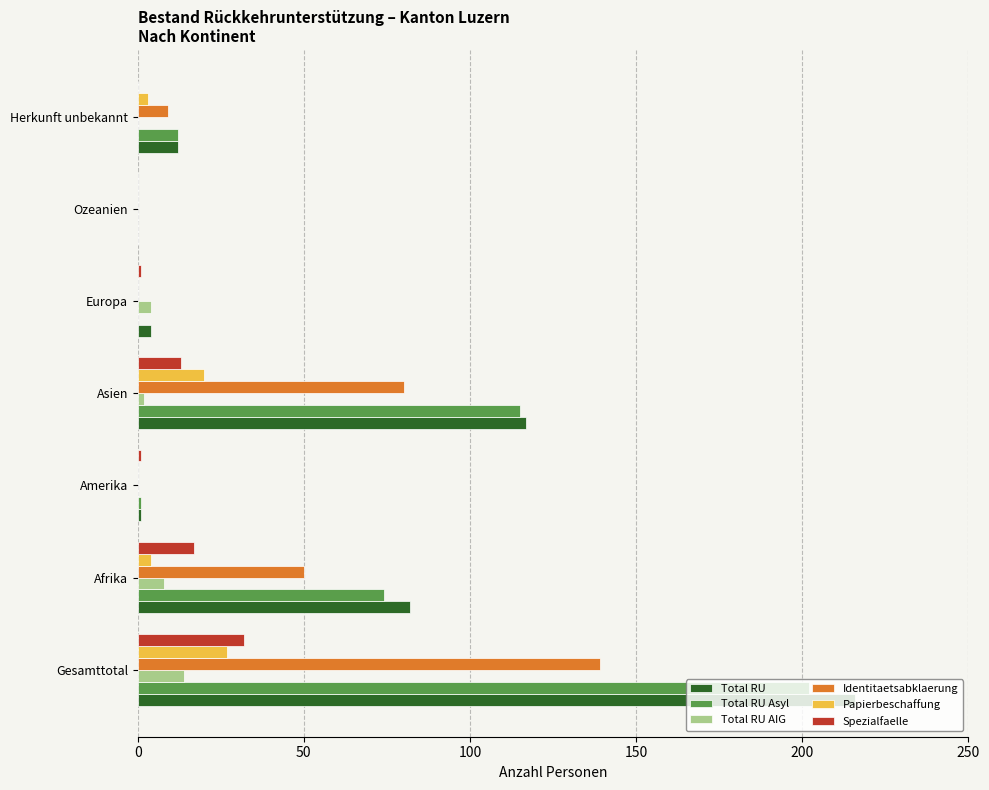

What is the maximum value for Total RU?

216